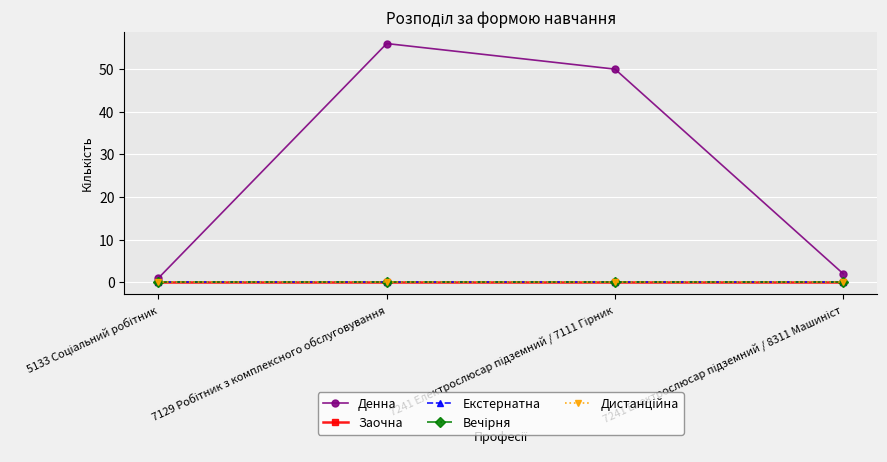

Does the chart have visible grid lines?

Yes